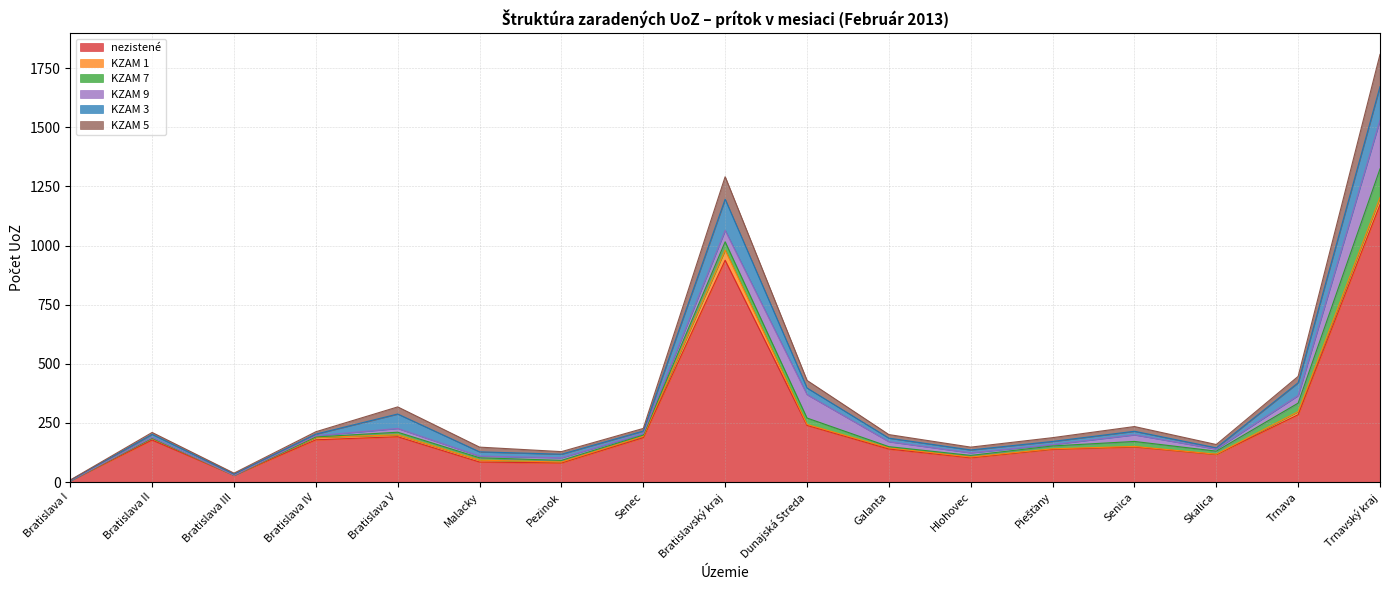

True or false: nezistené and KZAM 5 intersect in this chart.

False